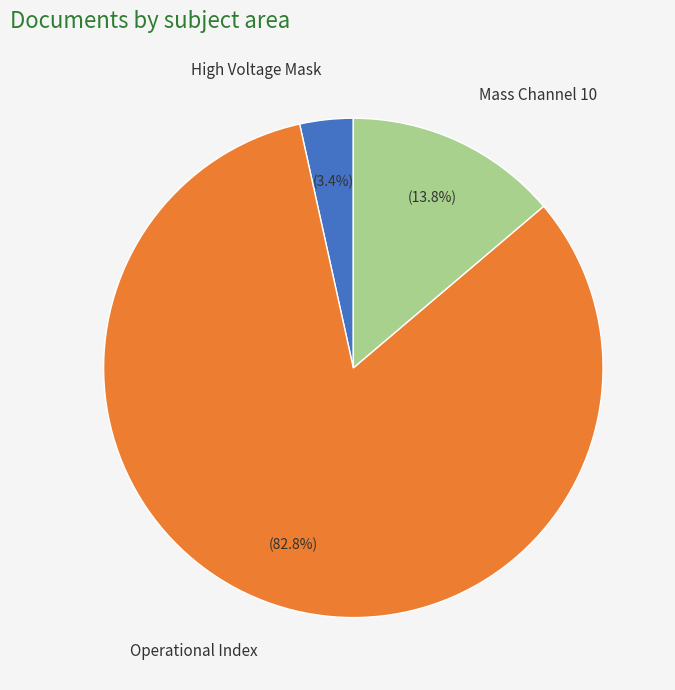

Which slice is the smallest?

High Voltage Mask